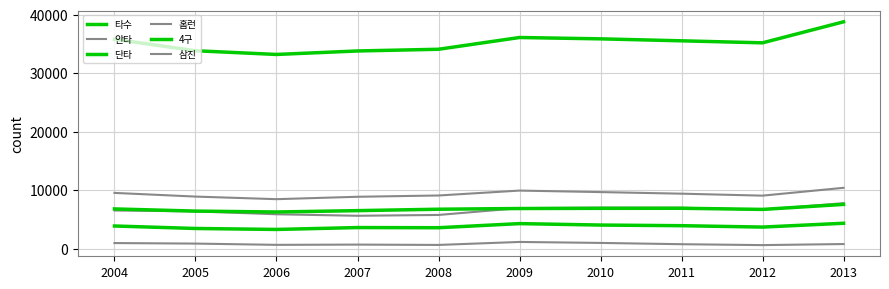

Does the chart have visible grid lines?

Yes